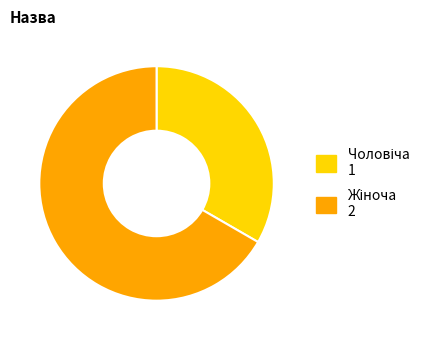

Is there a majority slice in this chart?

Yes